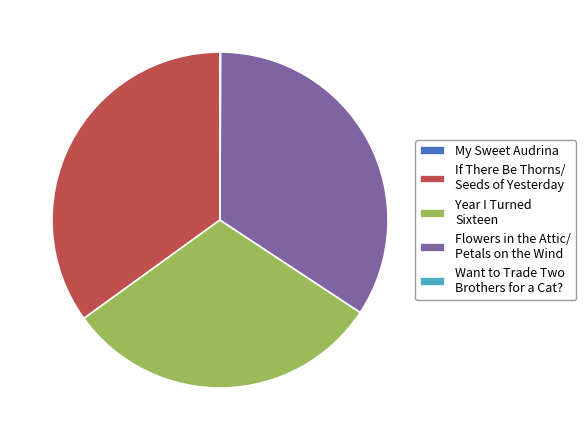

Which category has the biggest portion of the pie?

If There Be Thorns/ Seeds of Yesterday